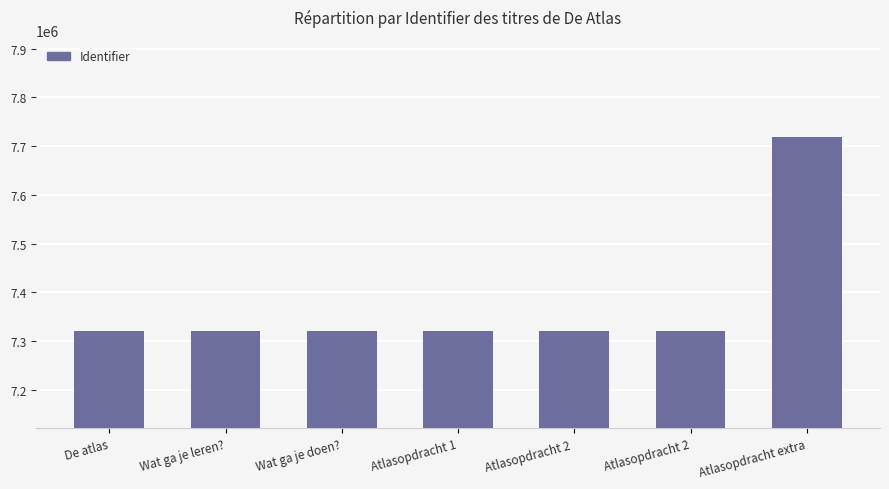

Does the chart contain any negative values?

No